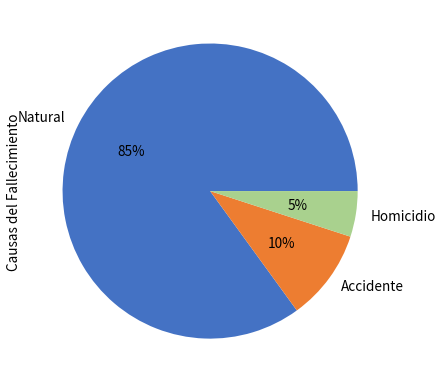

Is there a majority slice in this chart?

Yes